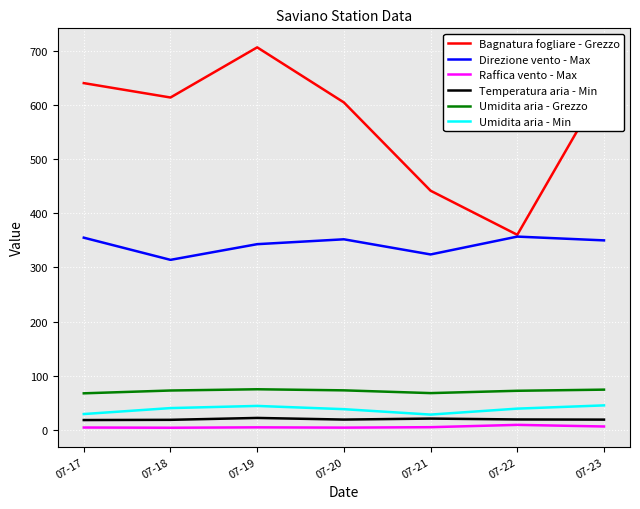

Which series changed the most between 07-18 and 07-23?

Direzione vento - Max